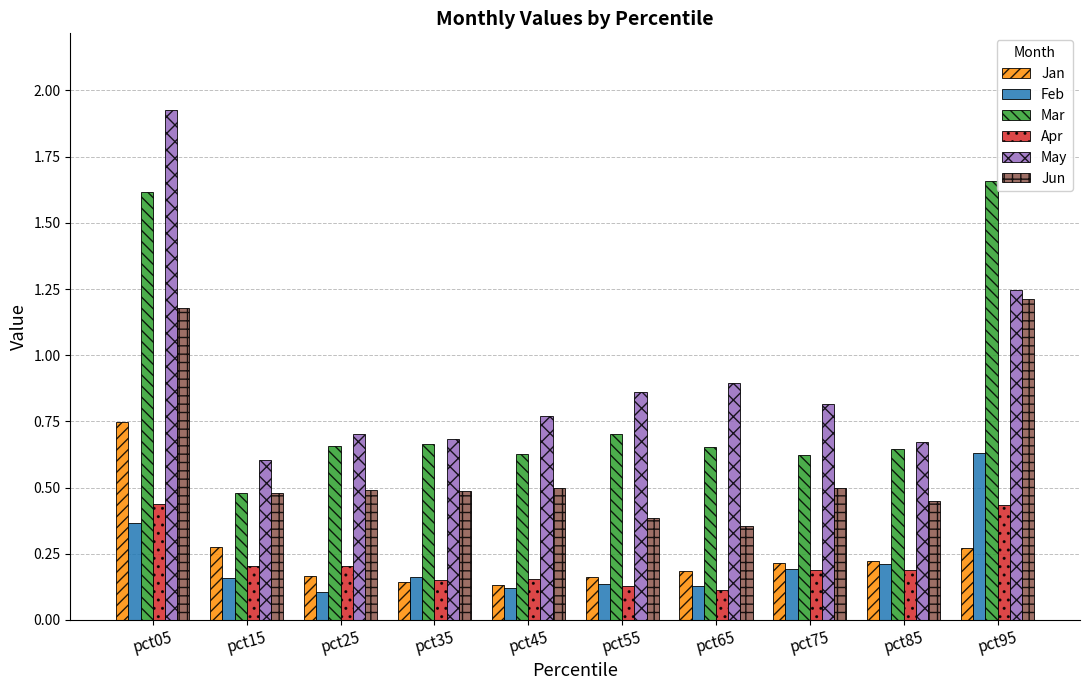

True or false: Jun has a value of 0.7 at pct35.

False